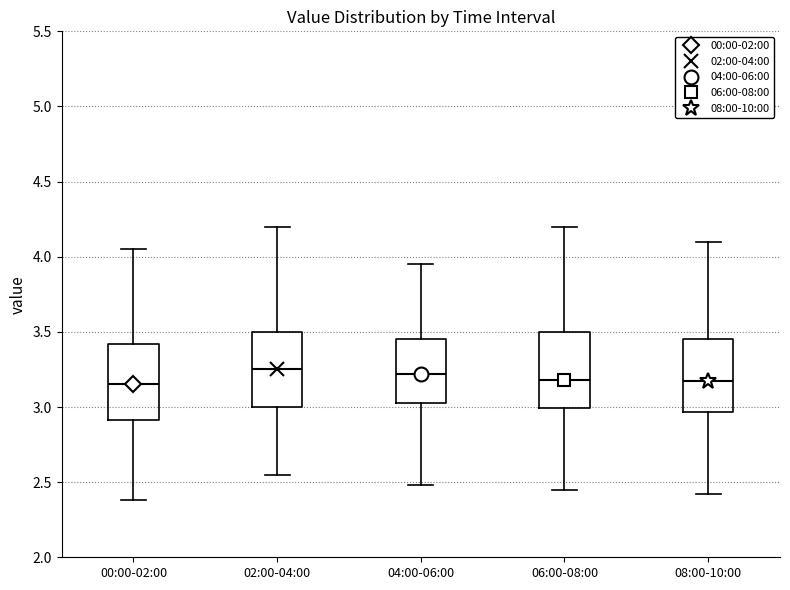

Where does the median line of the box for 08:00-10:00 sit on the y-axis? The values are not printed on the chart, so give them approximately, as read against the axis.

3.20